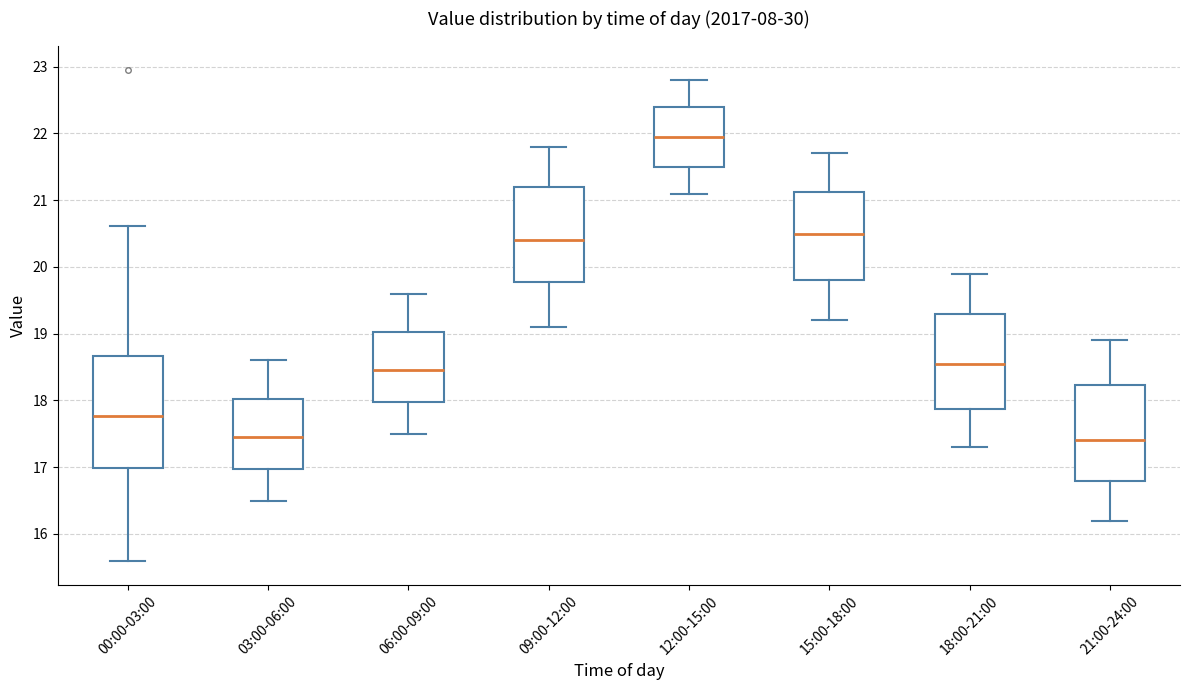

Reading left to right, transcribe this box plot: for each box, give where its median line is, the range the box spans, and where its two whiskers end, as read against the y-axis. The values are not printed on the chart, so give them approximately, as read against the axis.

00:00-03:00: median 17.8, box 17.0 to 18.7, whiskers 15.6 to 20.6
03:00-06:00: median 17.5, box 17.0 to 18.0, whiskers 16.5 to 18.6
06:00-09:00: median 18.5, box 18.0 to 19.0, whiskers 17.5 to 19.6
09:00-12:00: median 20.4, box 19.8 to 21.2, whiskers 19.1 to 21.8
12:00-15:00: median 22.0, box 21.5 to 22.4, whiskers 21.1 to 22.8
15:00-18:00: median 20.5, box 19.8 to 21.1, whiskers 19.2 to 21.7
18:00-21:00: median 18.6, box 17.9 to 19.3, whiskers 17.3 to 19.9
21:00-24:00: median 17.4, box 16.8 to 18.2, whiskers 16.2 to 18.9